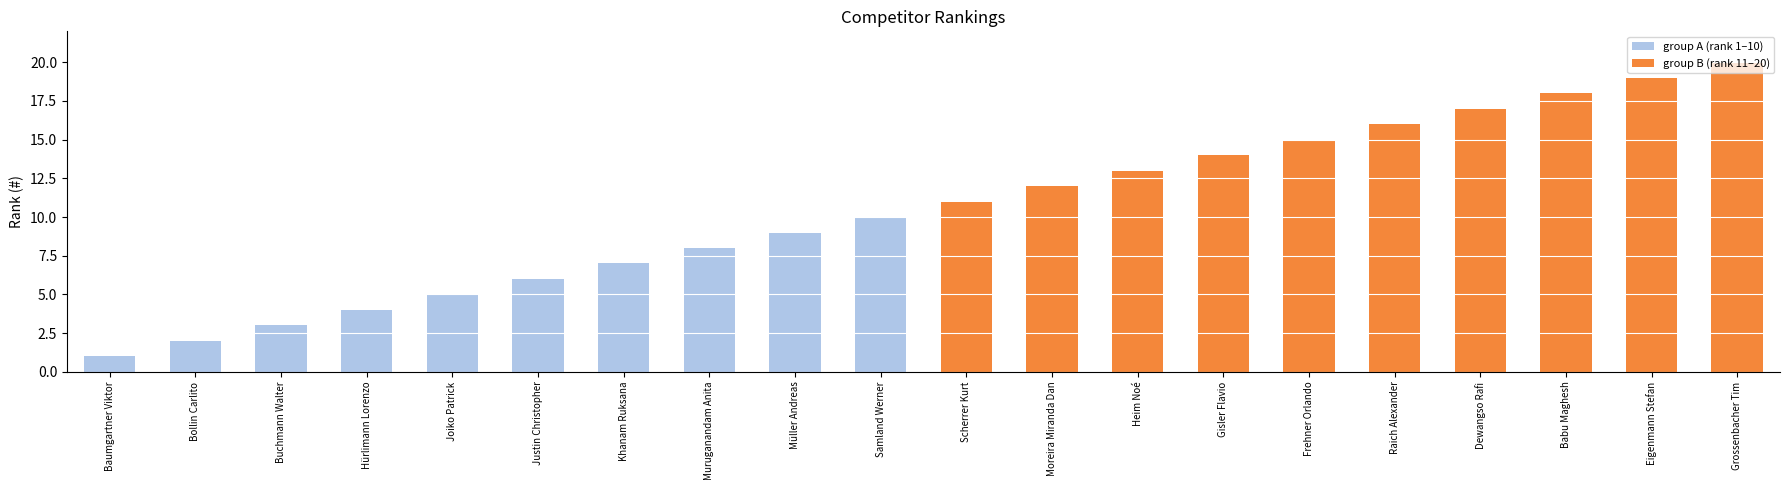

What is the difference between the group B (rank 11–20) values at Heim Noé and Bollin Carlito?

13